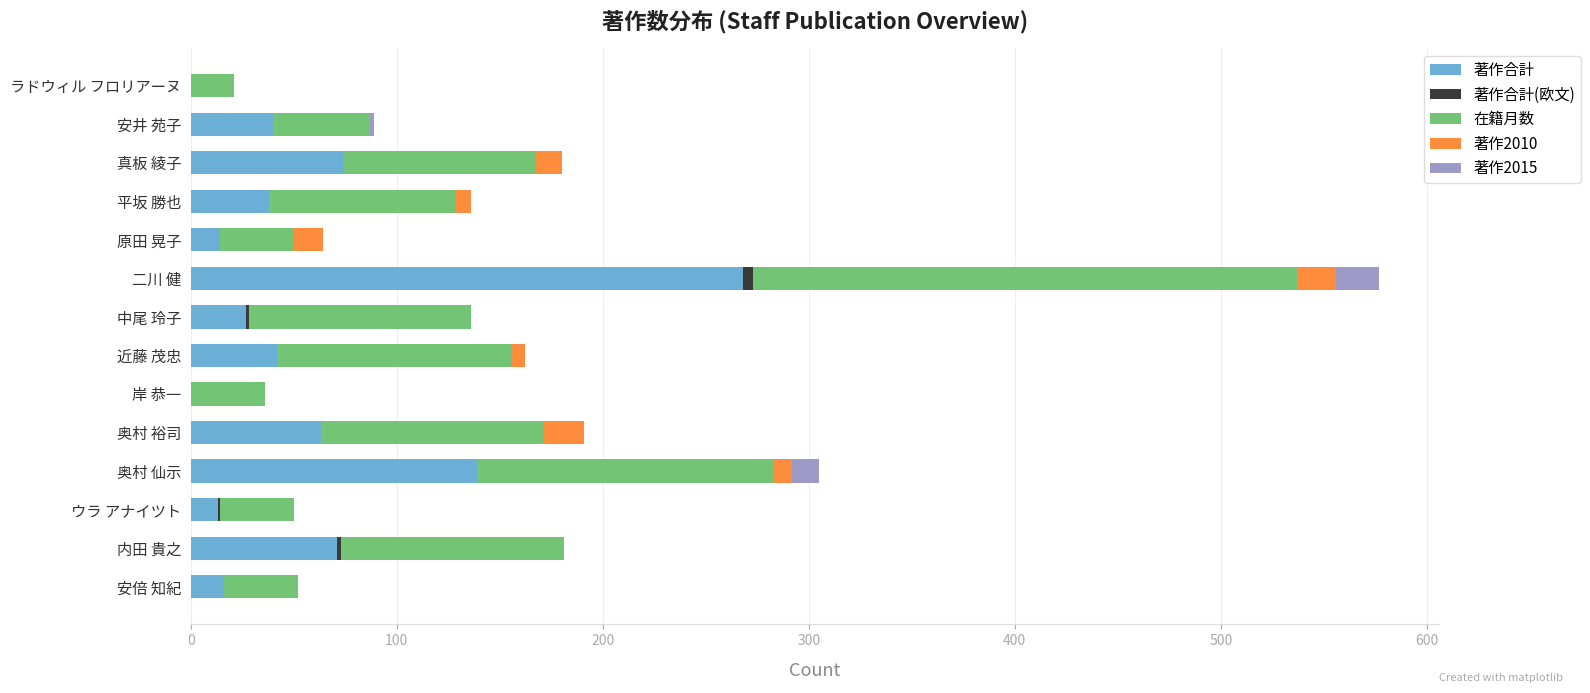

At which category is the sum across all series the highest?

二川 健